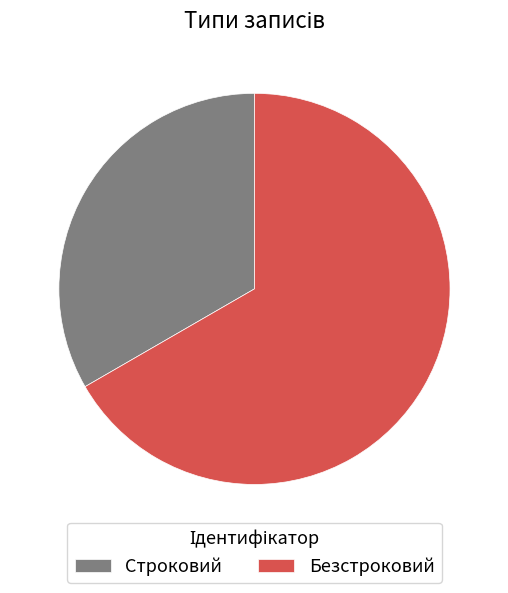

Which has a higher value, Строковий or Безстроковий?

Безстроковий